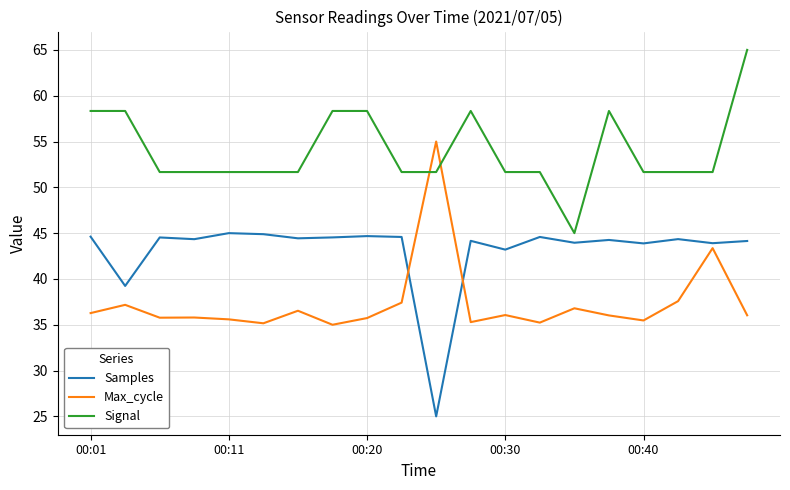

Rank the series by their average value, from lowest to highest.

Max_cycle, Samples, Signal